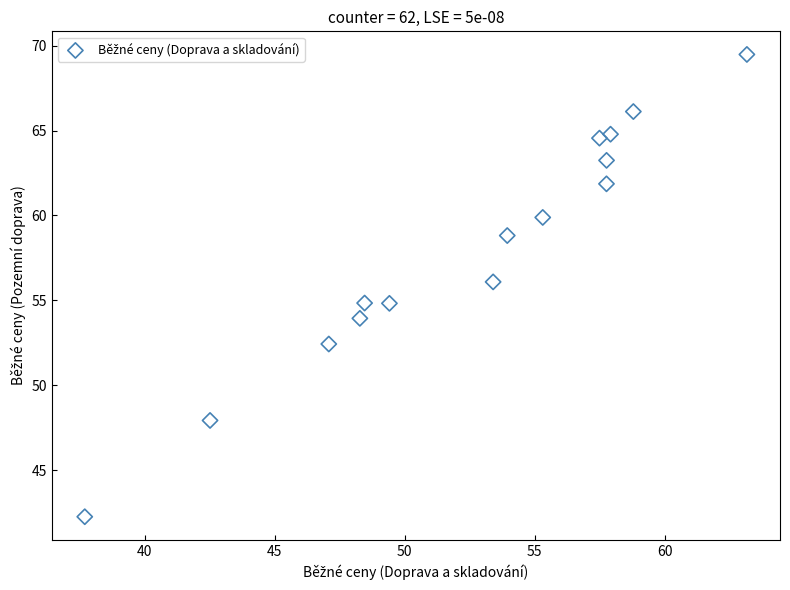

What is the range of Y values (max minus min)?

27.2